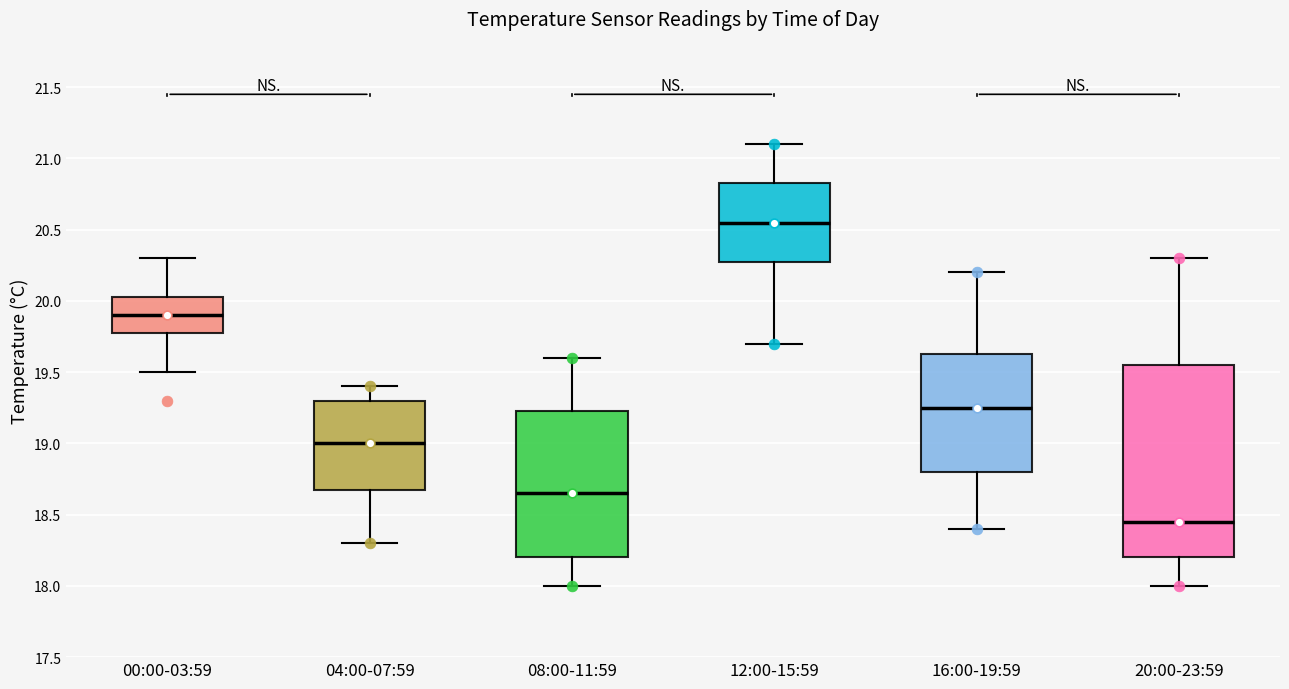

Reading left to right, read every box against the y-axis: the position of its median line, the range the box covers, and the ends of its whiskers. The values are not printed on the chart, so give them approximately, as read against the axis.

00:00-03:59: median 19.90, box 19.80 to 20.05, whiskers 19.50 to 20.30
04:00-07:59: median 19.00, box 18.70 to 19.30, whiskers 18.30 to 19.40
08:00-11:59: median 18.65, box 18.20 to 19.25, whiskers 18.00 to 19.60
12:00-15:59: median 20.55, box 20.30 to 20.85, whiskers 19.70 to 21.10
16:00-19:59: median 19.25, box 18.80 to 19.65, whiskers 18.40 to 20.20
20:00-23:59: median 18.45, box 18.20 to 19.55, whiskers 18.00 to 20.30